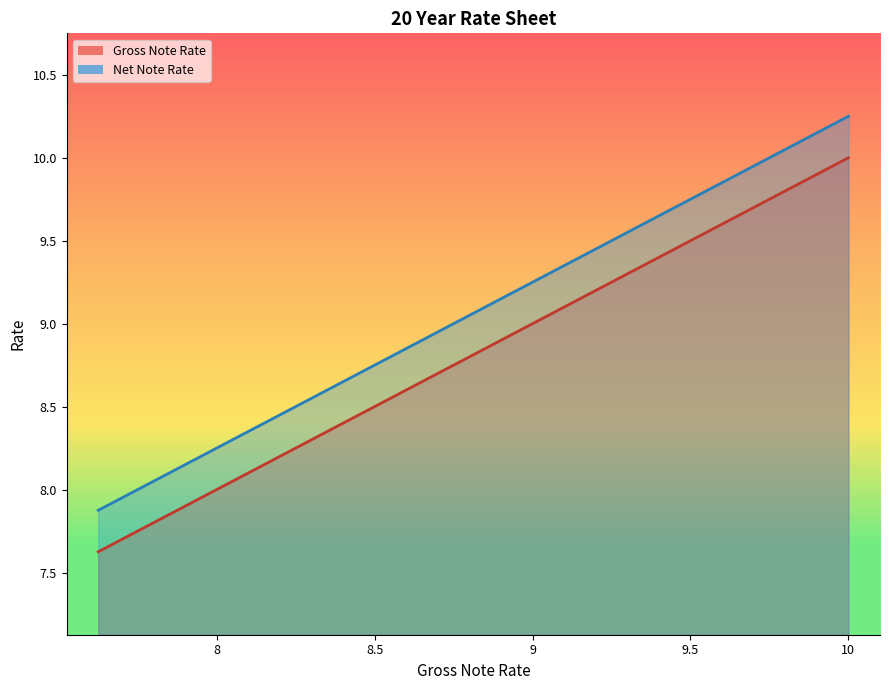

Reading left to right, what are all the values shown in this chart?

Gross Note Rate: 7.6	7.8	7.9	8.0	8.1	8.2	8.4	8.5	8.6	8.8	8.9	9.0	9.1	9.2	9.4	9.5	9.6	9.8	9.9	10.0
Net Note Rate: 7.9	8.0	8.1	8.2	8.4	8.5	8.6	8.8	8.9	9.0	9.1	9.2	9.4	9.5	9.6	9.8	9.9	10.0	10.1	10.2